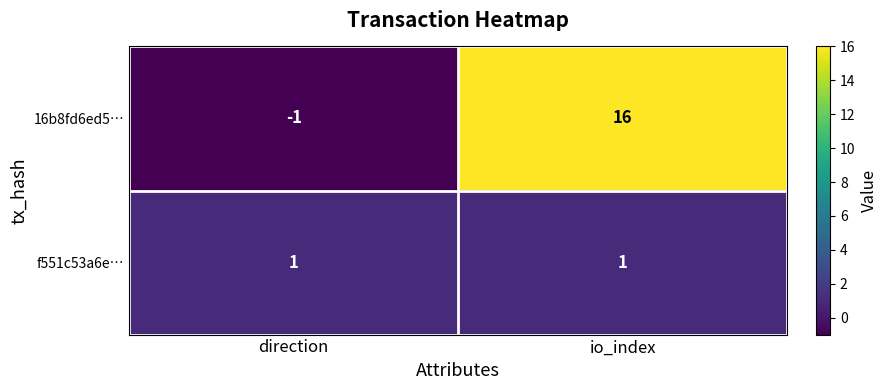

The f551c53a6e… series shows 1 at direction. True or false?

True